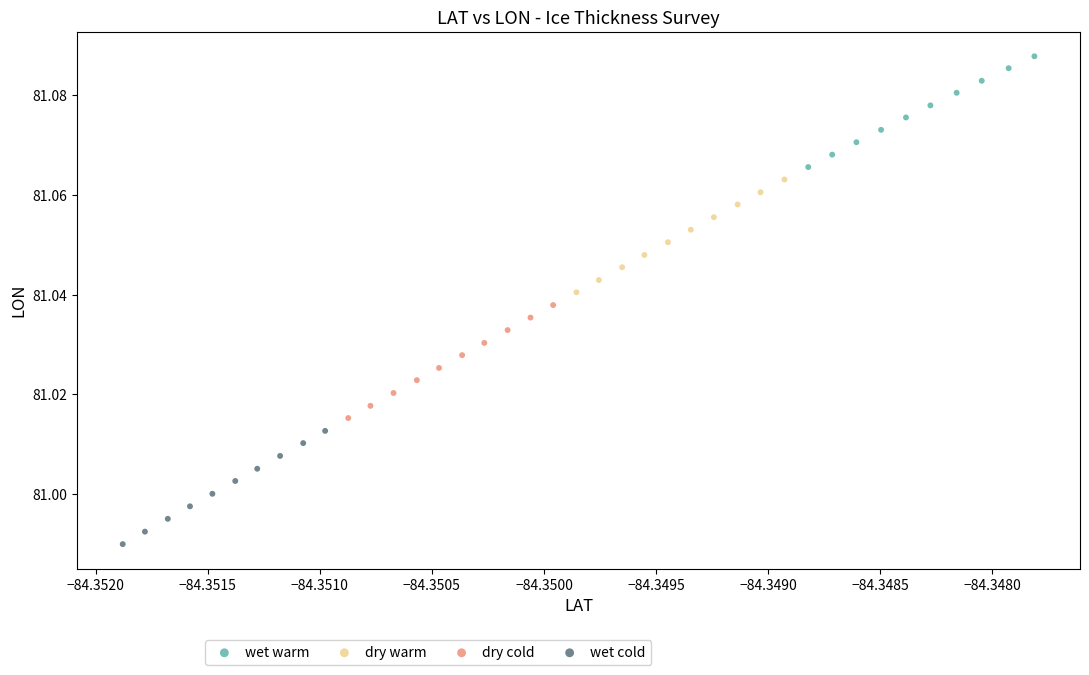

Which series reaches the maximum Y coordinate?

wet warm